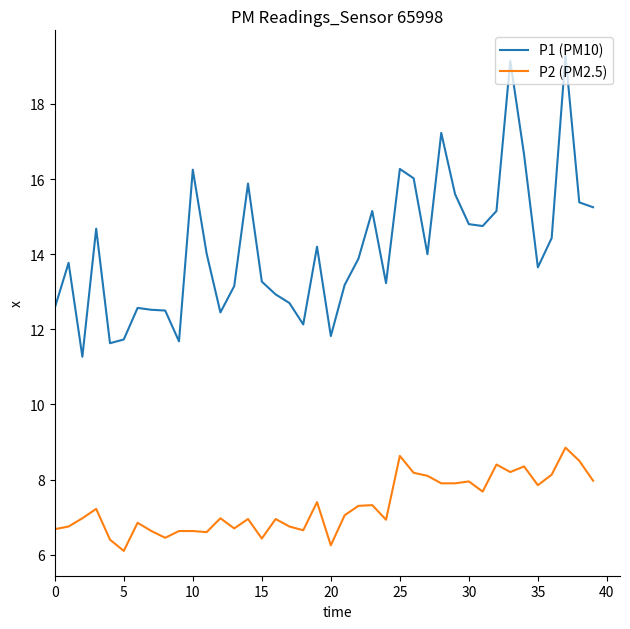

True or false: P1 (PM10) and P2 (PM2.5) intersect in this chart.

False